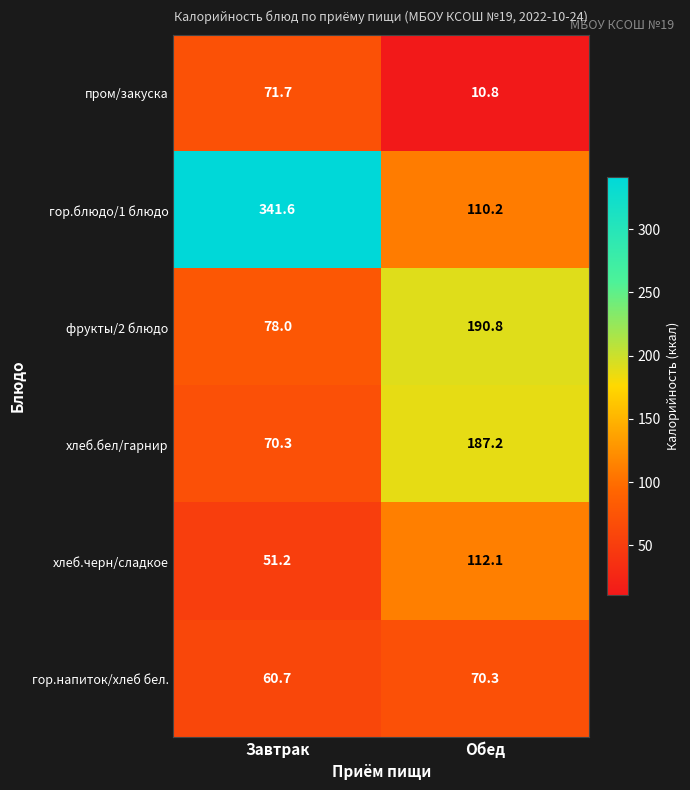

At which category does the chart reach its peak across all series?

Завтрак